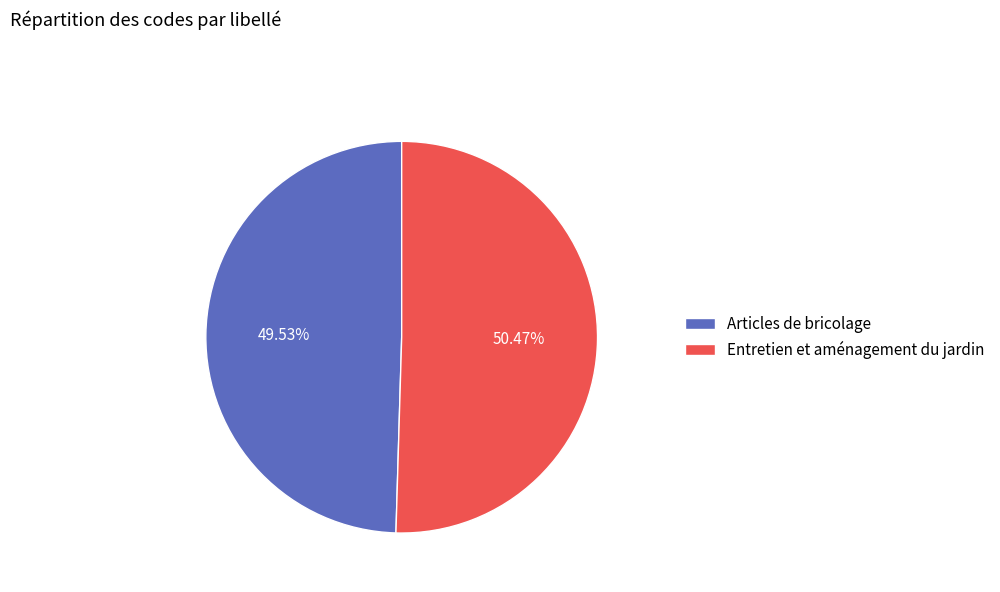

What is the majority slice?

Entretien et aménagement du jardin